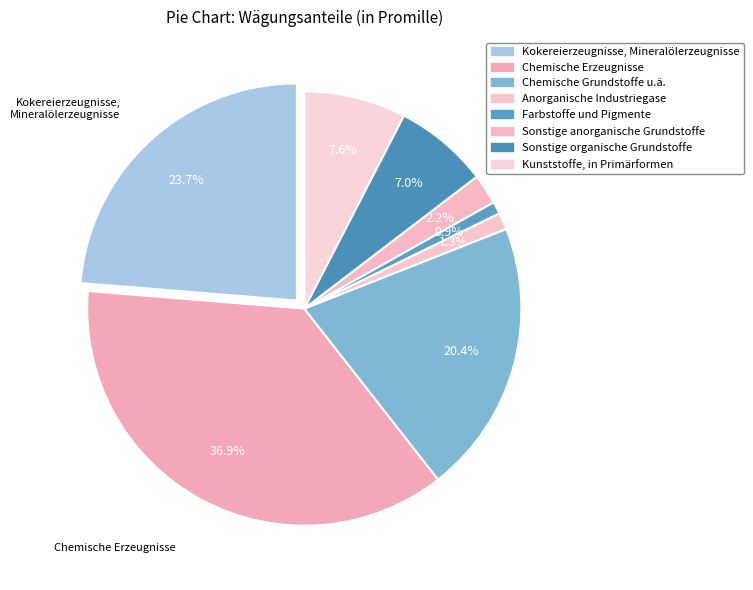

What is the smallest slice in the pie chart?

Farbstoffe und Pigmente